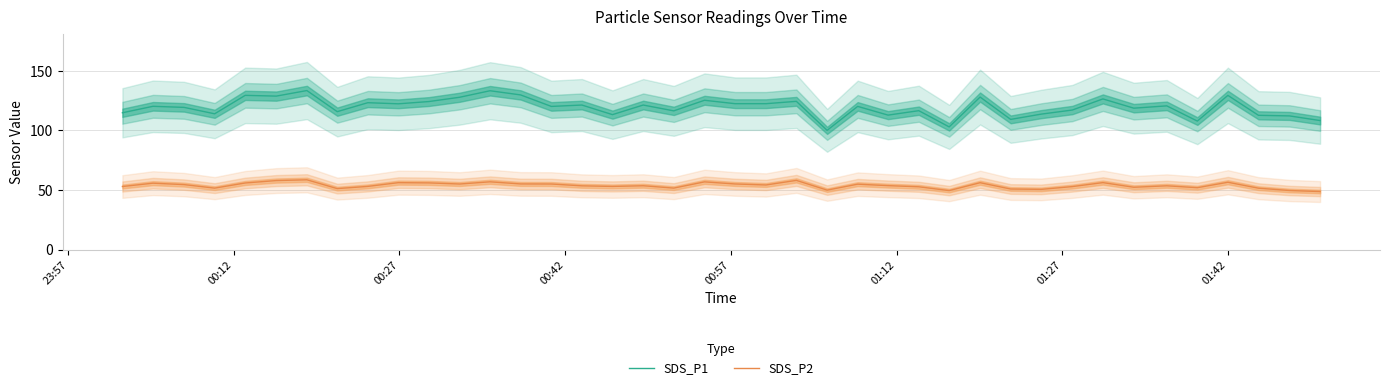

True or false: SDS_P2 and SDS_P1 cross at least once.

False